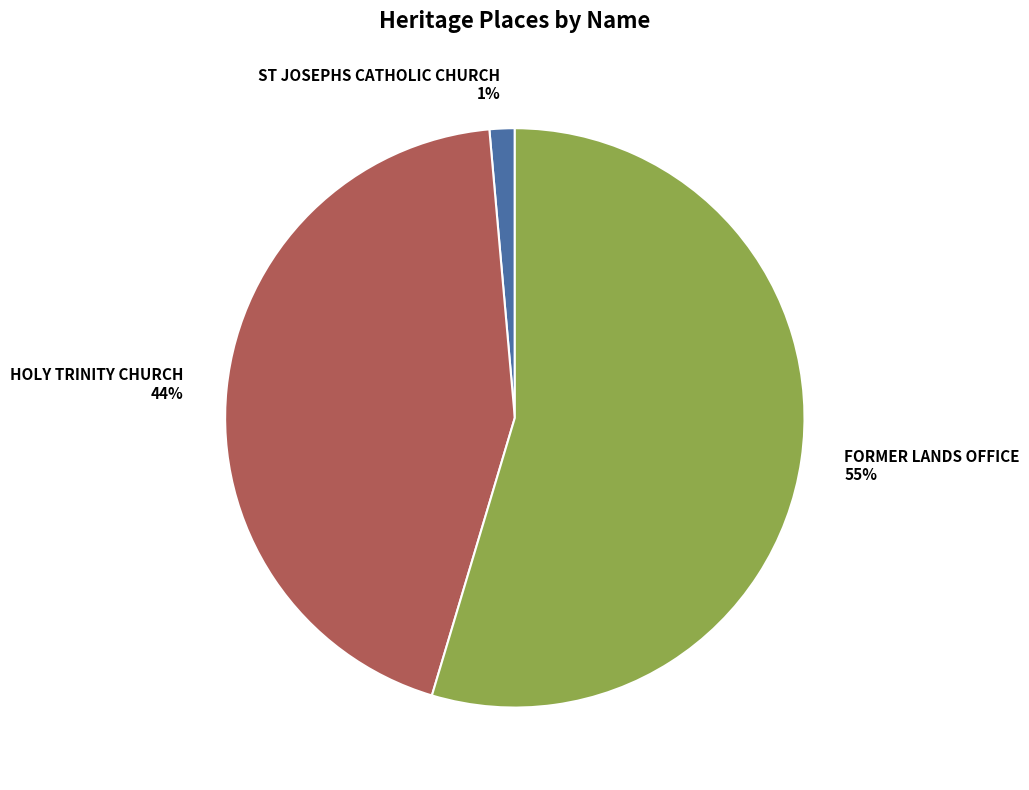

Which category has the smallest portion of the pie?

ST JOSEPHS CATHOLIC CHURCH